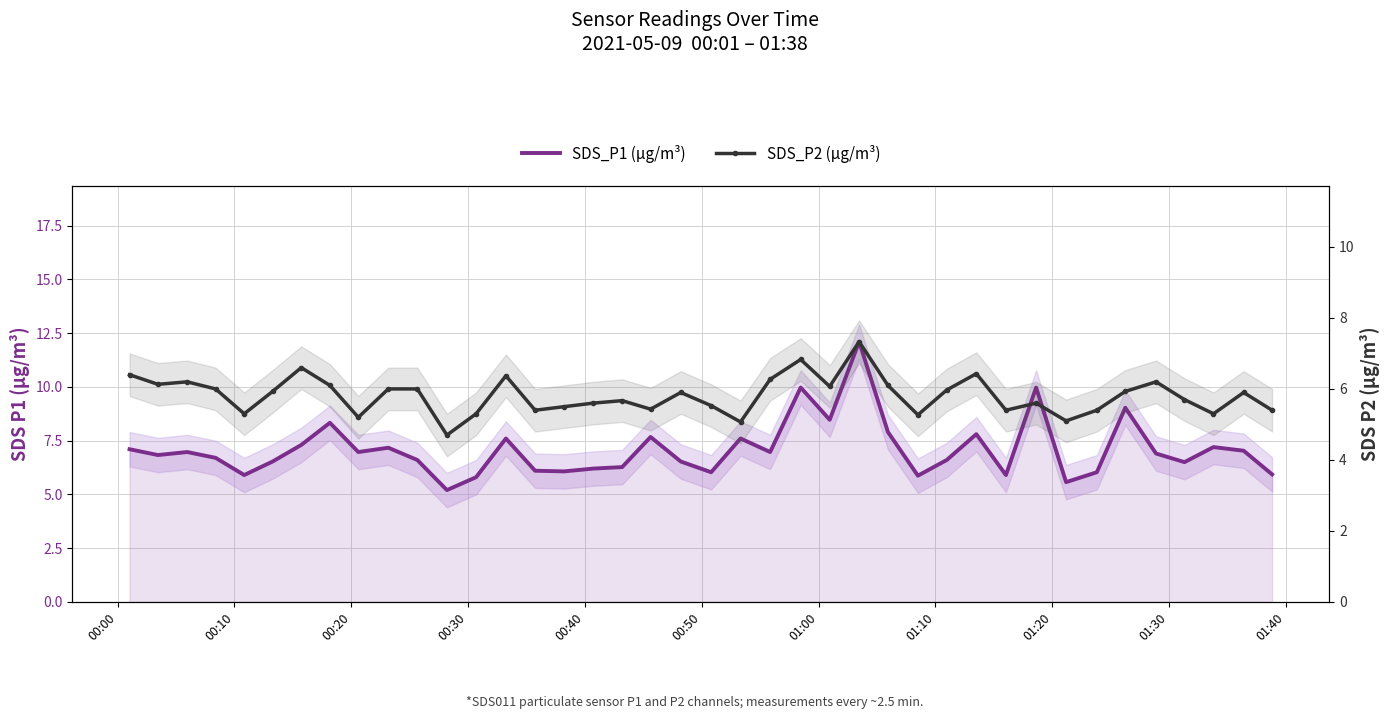

Rank the series by their maximum value, from lowest to highest.

SDS_P2 (µg/m³), SDS_P1 (µg/m³)